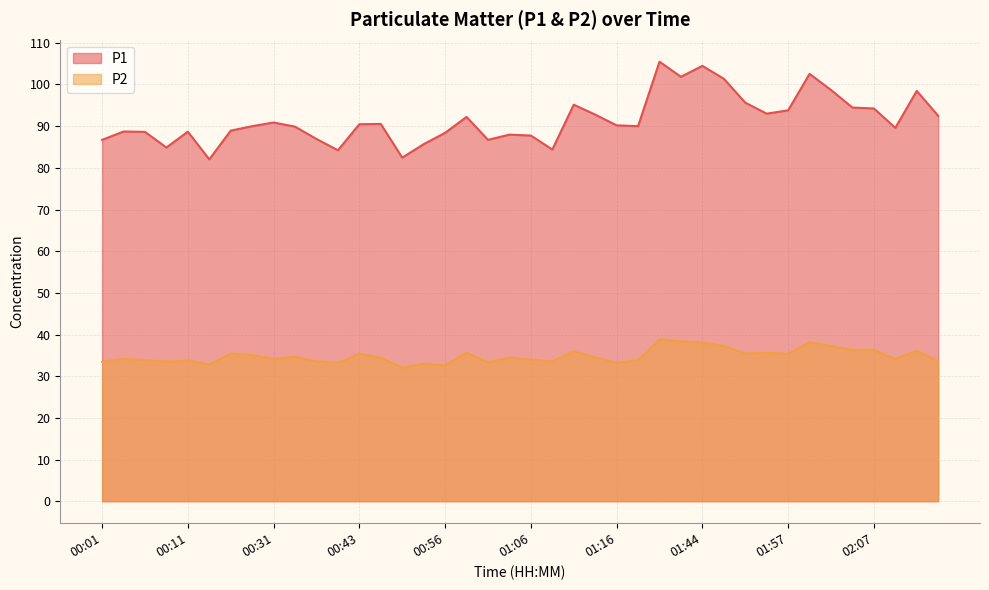

What is the maximum value for P1?

105.5